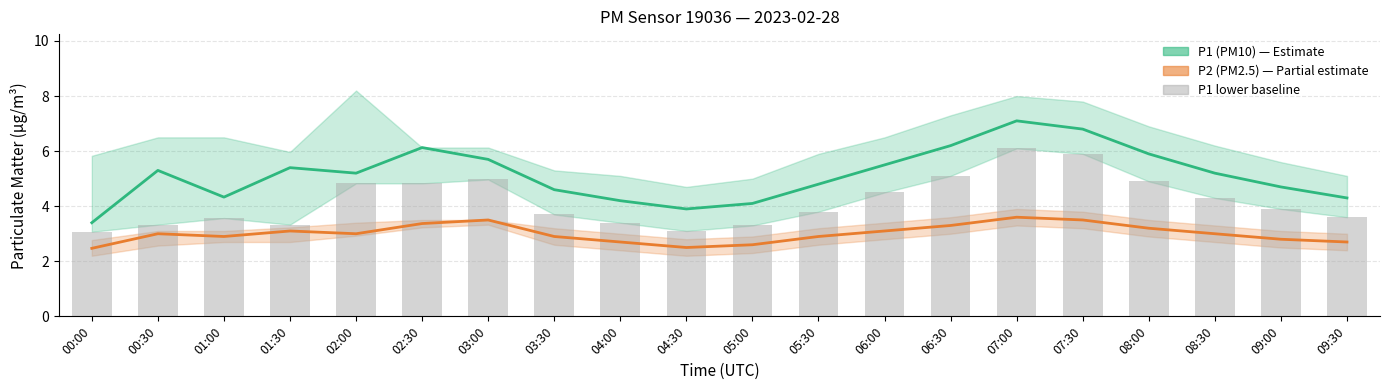

List the series in order of their peak value, lowest first.

P2 (PM2.5), P1 lower baseline, P1 (PM10)